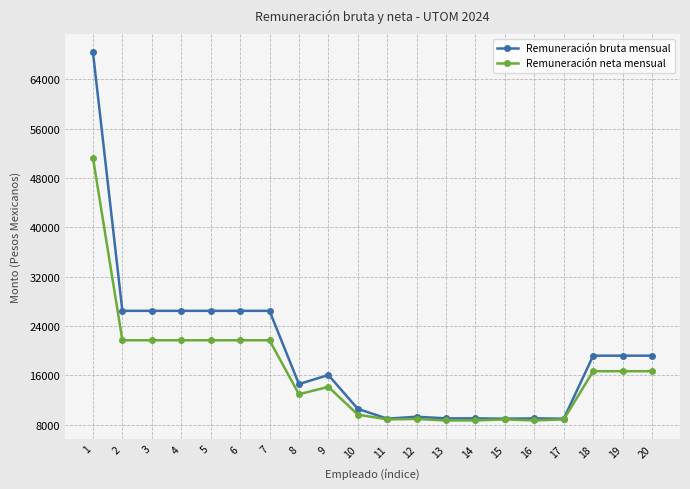

What is the total value across all series at 6?

48121.5